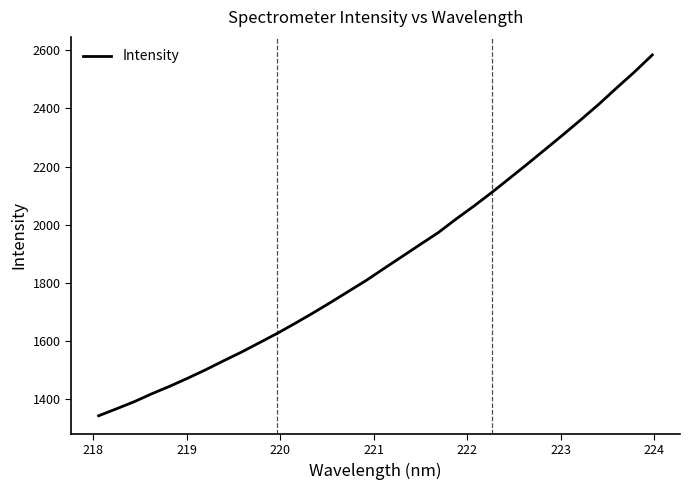

What is the smallest value displayed?

1342.7